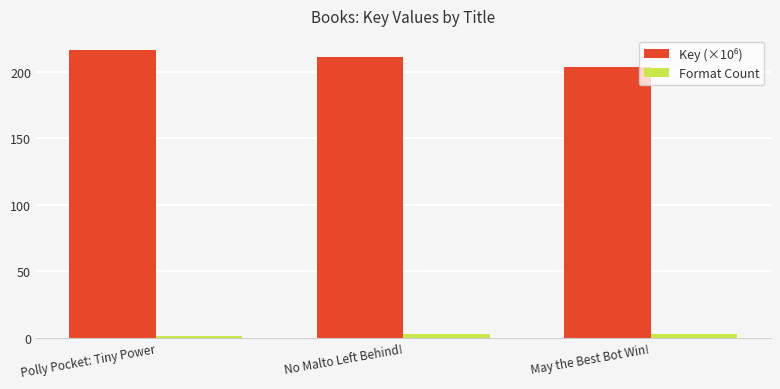

What is the label of the 3rd bar from the right?

Polly Pocket: Tiny Power